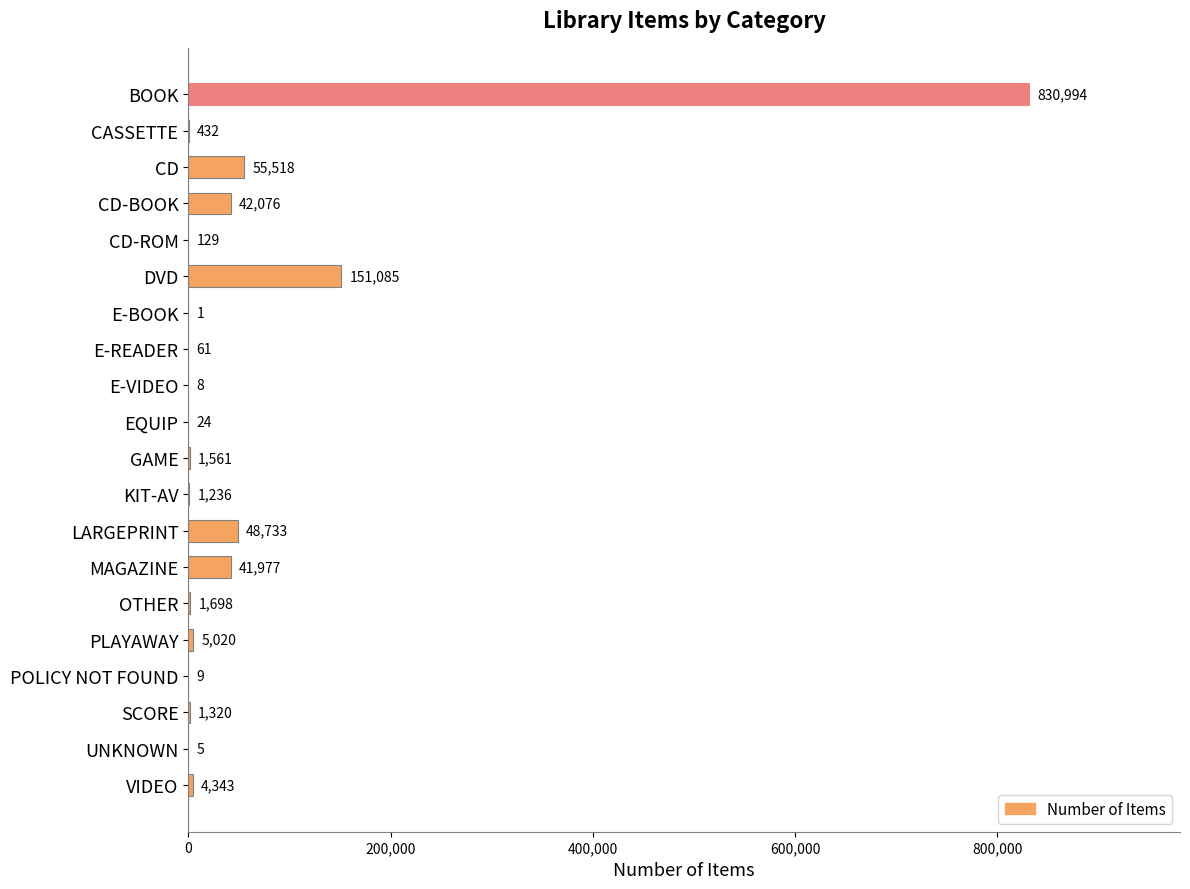

Is it true that the value at KIT-AV is 1236?

True